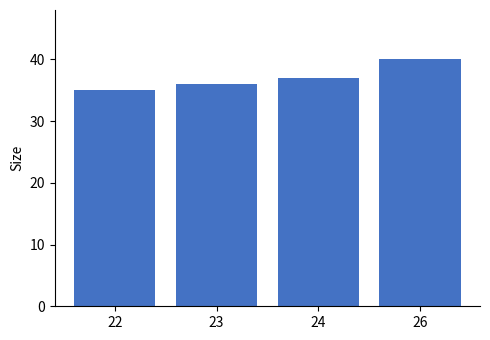

Rank the categories by value from lowest to highest.

22, 23, 24, 26